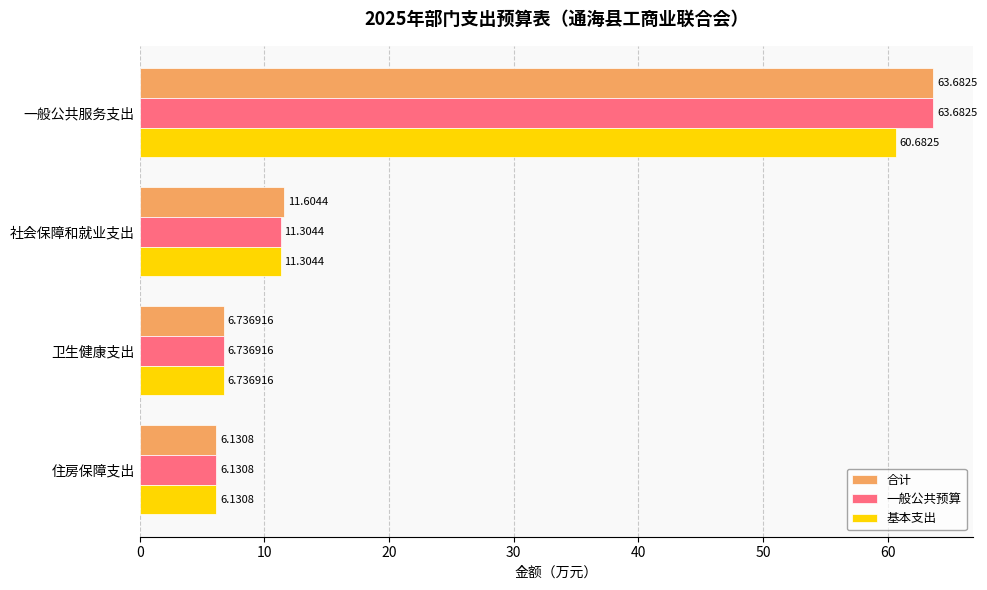

What is the difference between the second highest and minimum values in the 合计 series?

5.5